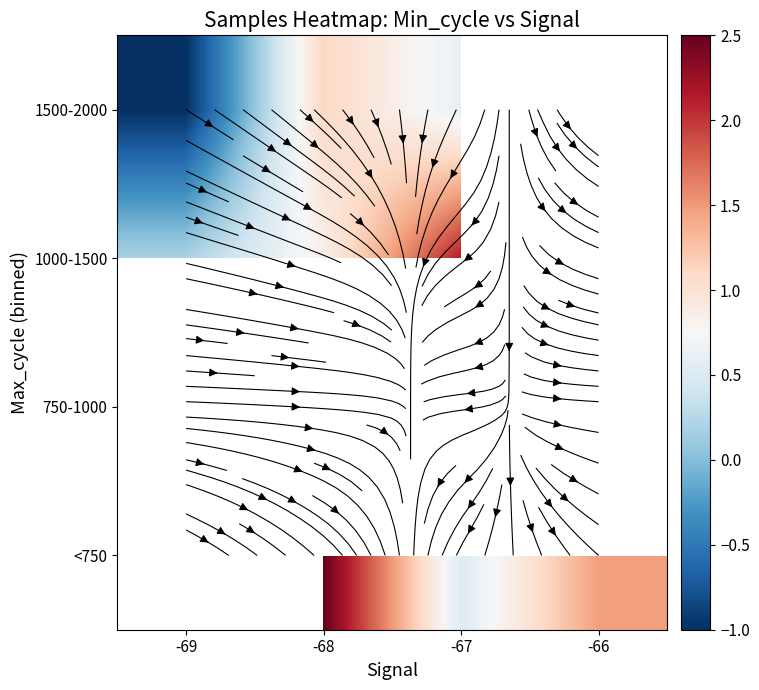

At which category does the chart reach its minimum across all series?

-69